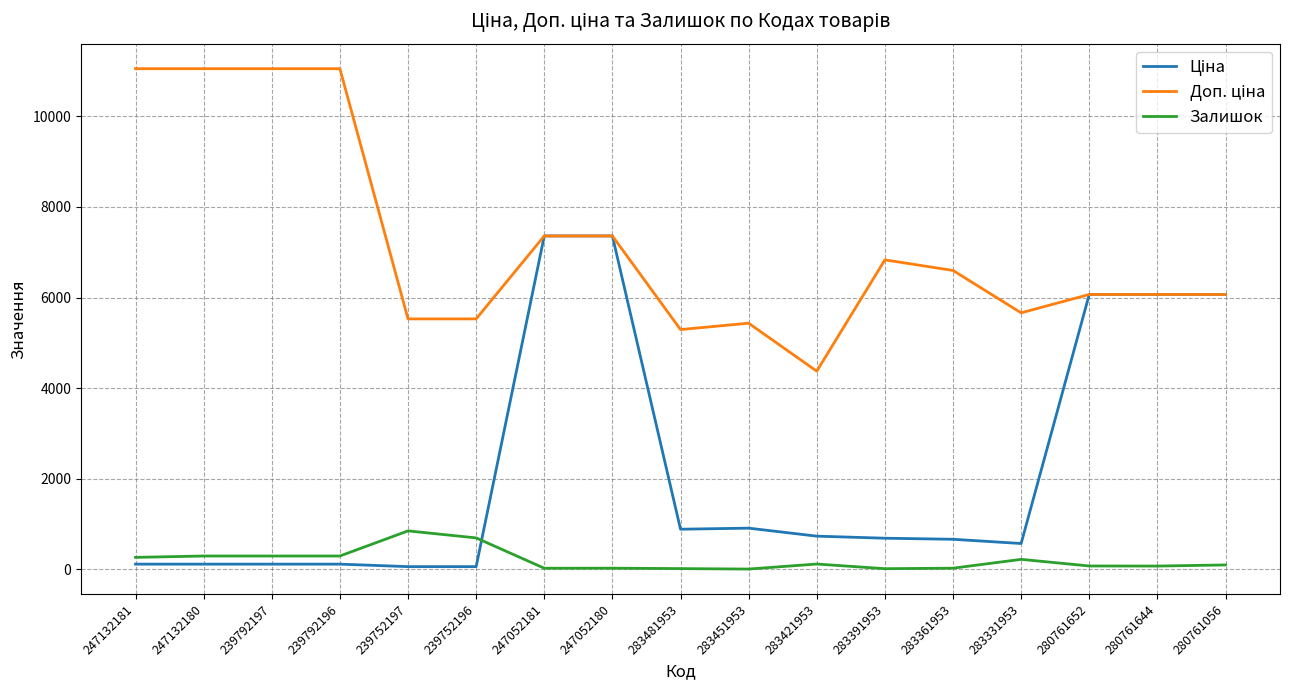

What is the maximum value shown in the chart?

11055.0